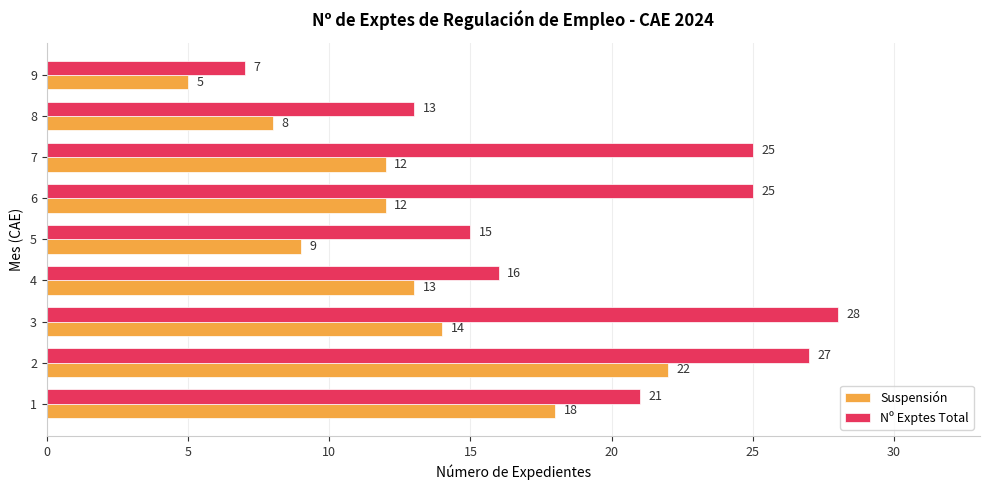

The Suspensión series shows 8 at 8. True or false?

True